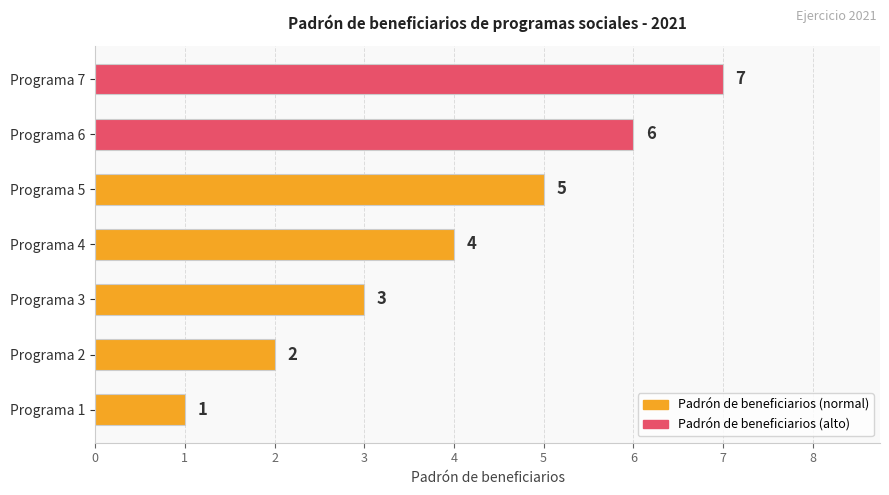

The value at Programa 6 is 3. True or false?

False